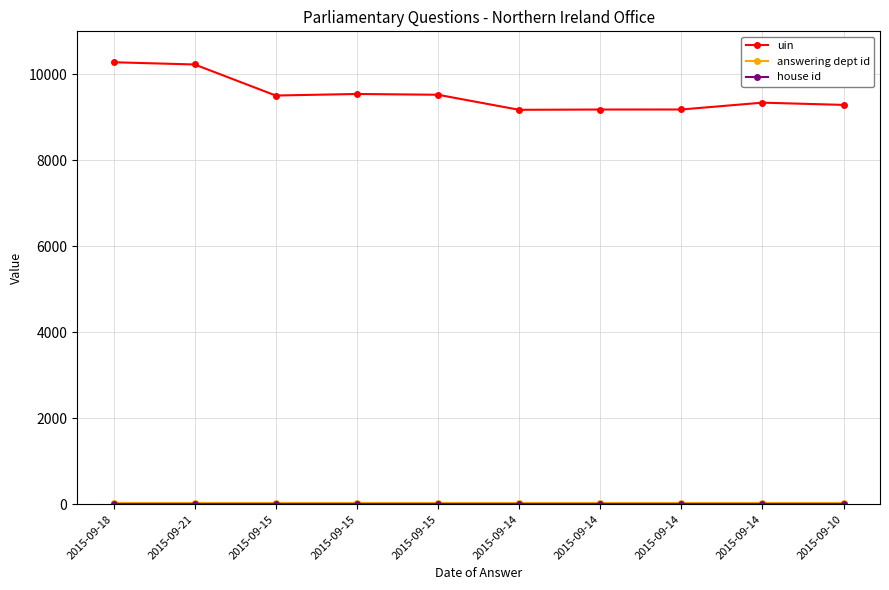

True or false: house id and uin intersect in this chart.

False